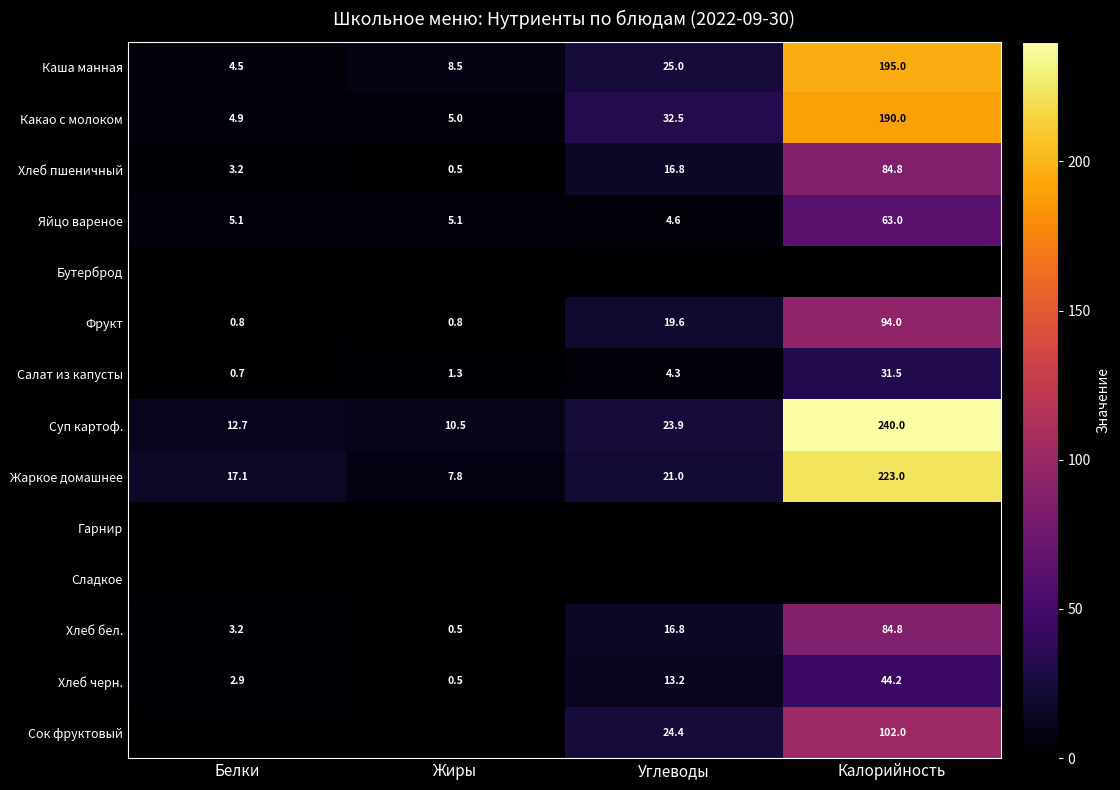

What is the approximate value of Хлеб пшеничный at Жиры?

0.5